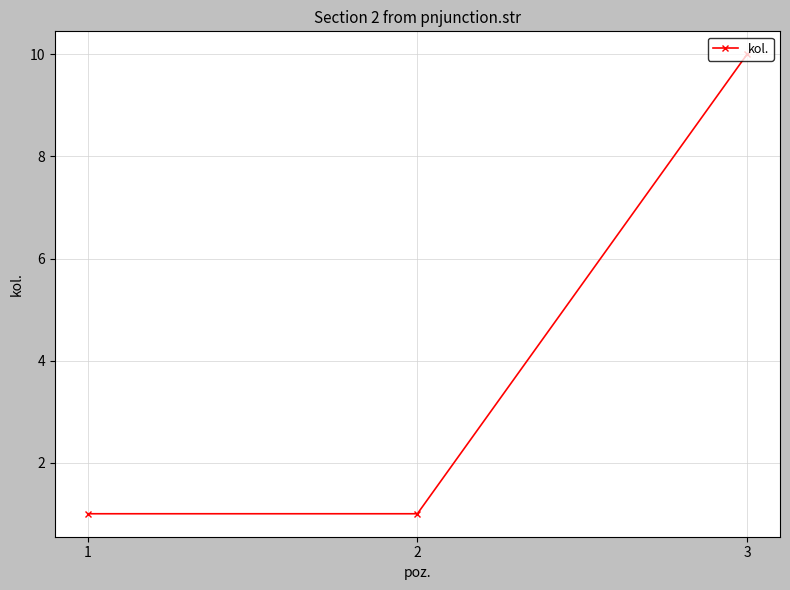

Reading left to right, extract all data points from this chart.

1=1	2=1	3=10